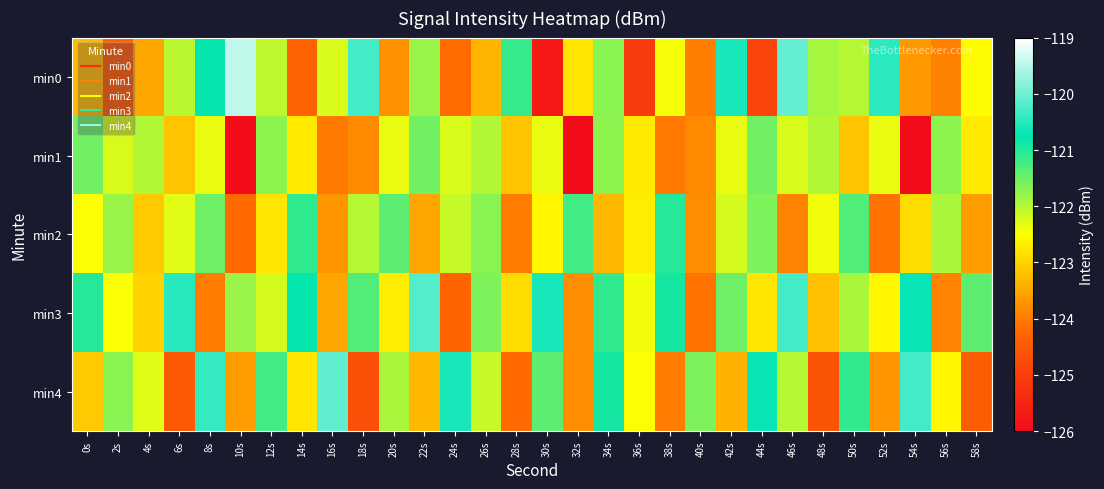

Which series changed the most between 6s and 36s?

min0